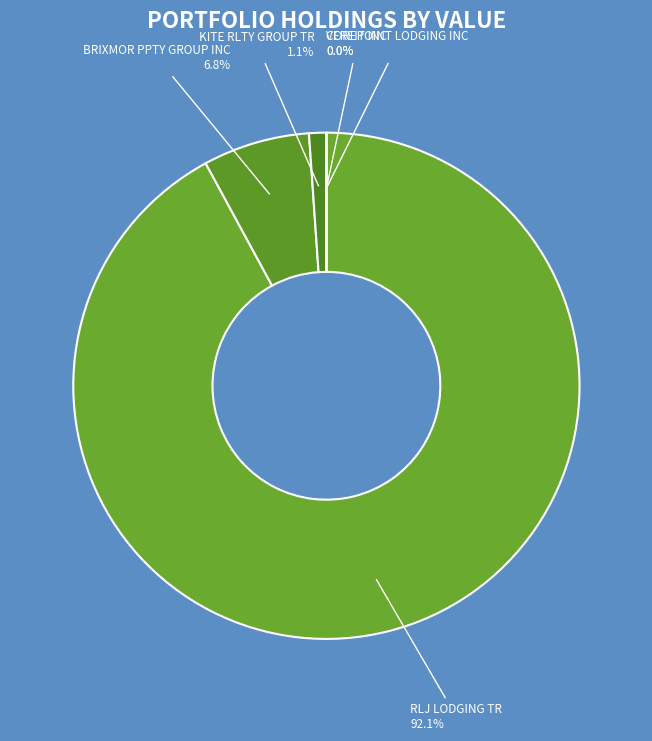

What percentage is the KITE RLTY GROUP TR slice, to the nearest percent?

1%